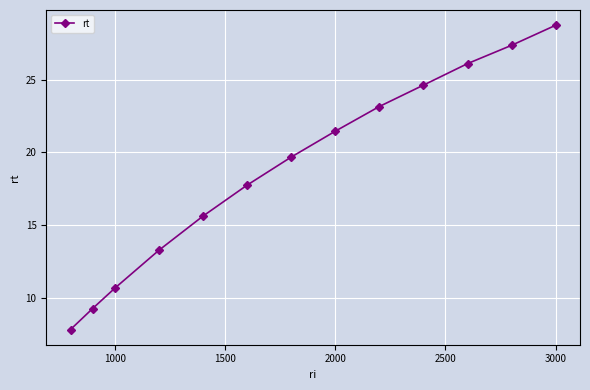

What is the value of the 7th point from the left?

19.7